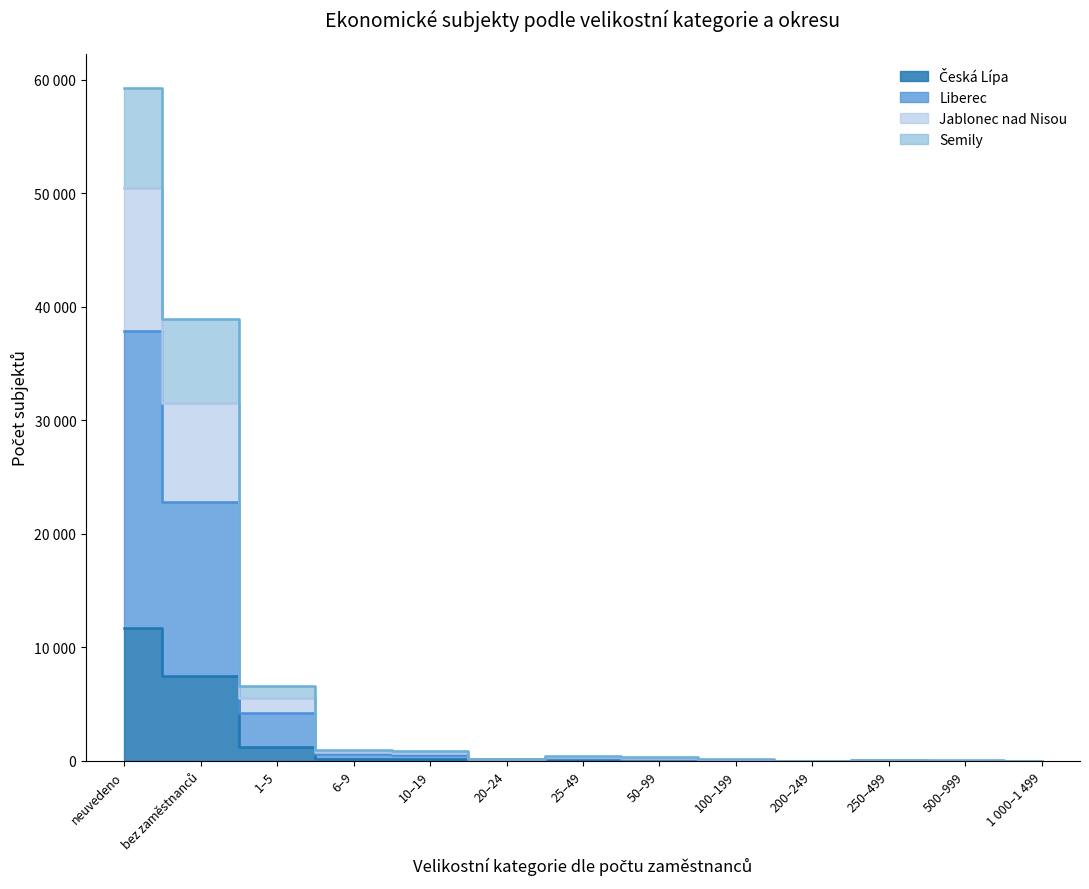

What are all the series names shown in the legend?

Česká Lípa, Liberec, Jablonec nad Nisou, Semily